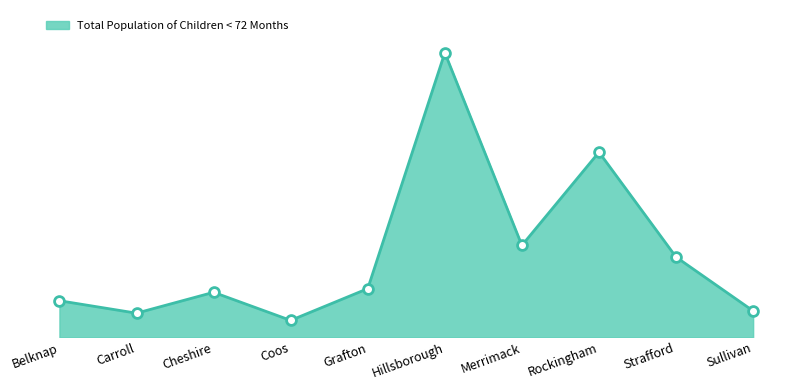

Approximately how many times larger is the value at Grafton compared to Carroll?

2.0